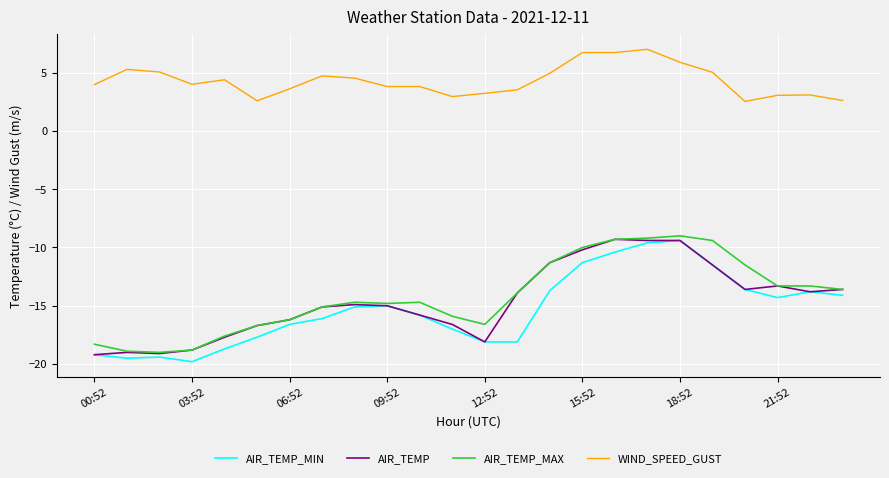

Which series has the largest total across all categories?

WIND_SPEED_GUST